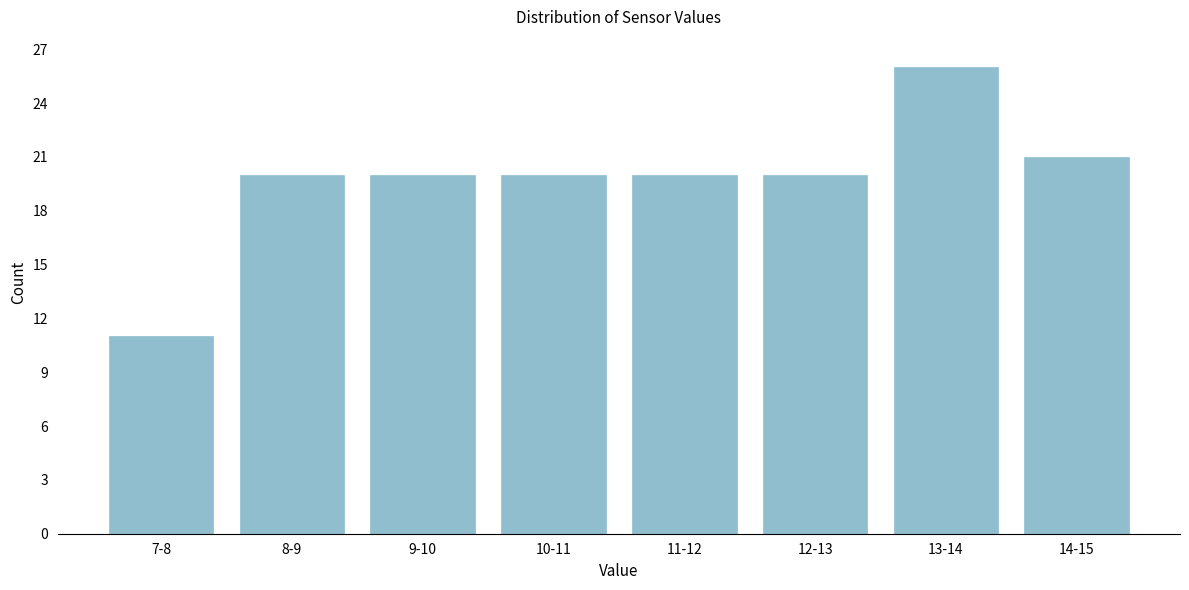

Reading left to right, transcribe all the data shown in this chart.

11	20	20	20	20	20	26	21